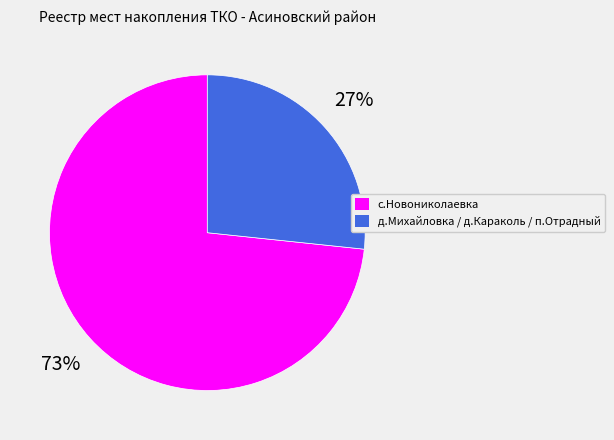

Which has a higher value, с.Новониколаевка or д.Михайловка / д.Караколь / п.Отрадный?

с.Новониколаевка